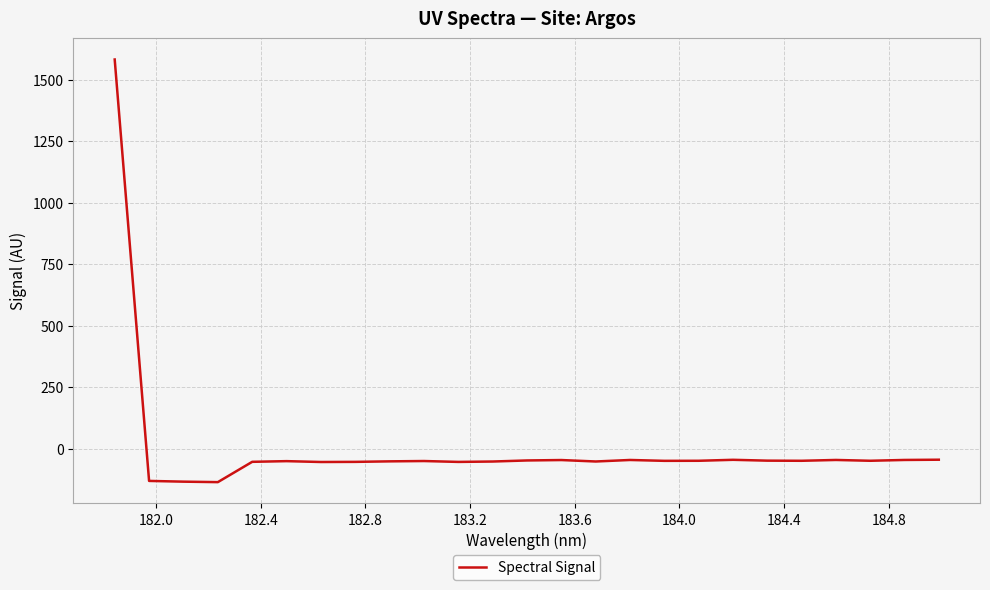

What is the difference between the second highest and second lowest values?

89.3